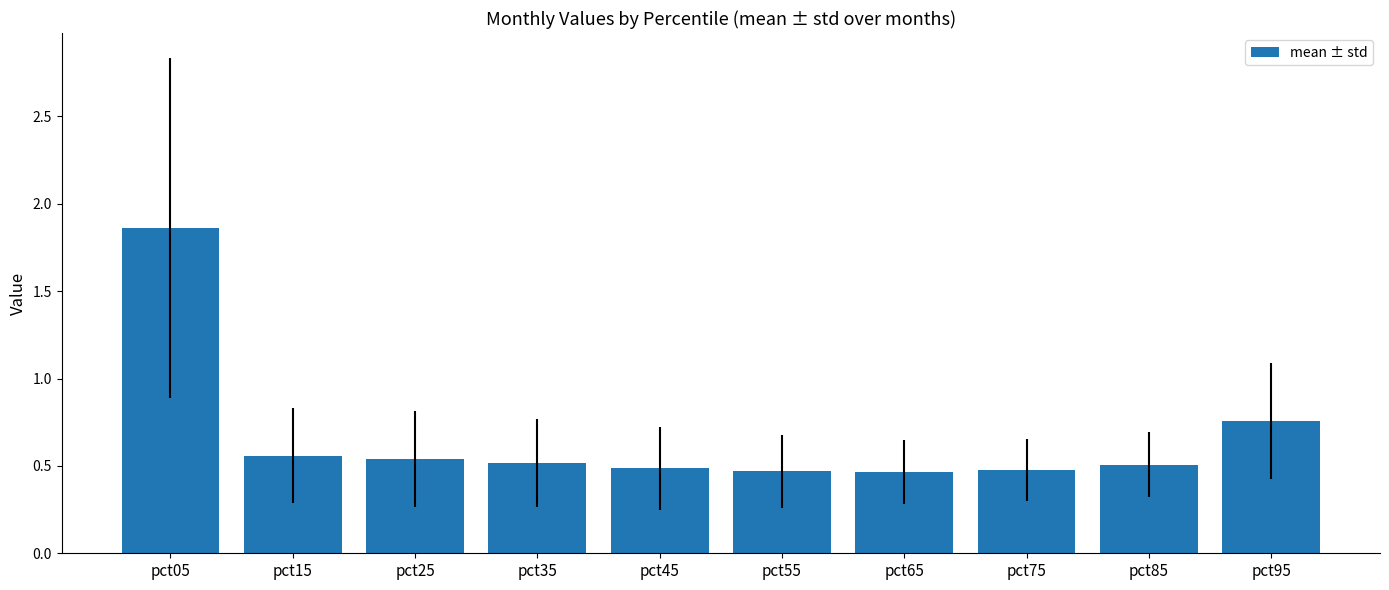

True or false: the data shows 0.5 at pct75.

True